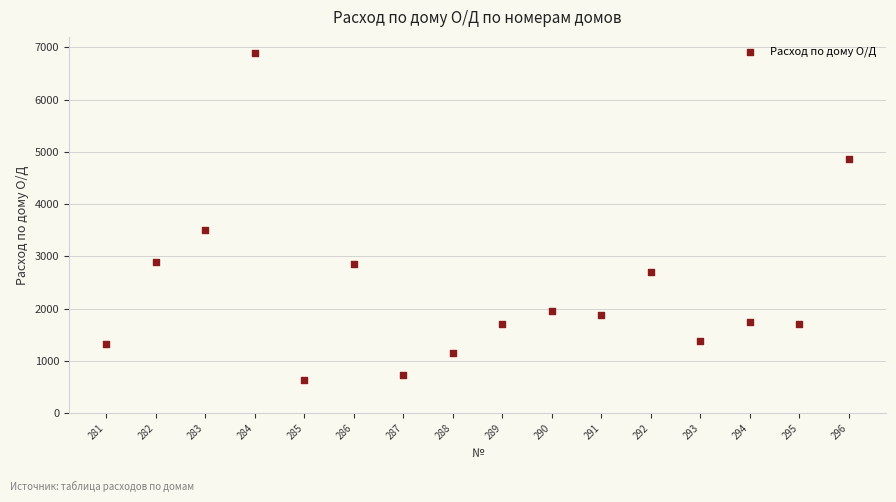

What Y value in the scatter plot is closest to 3765?

3501